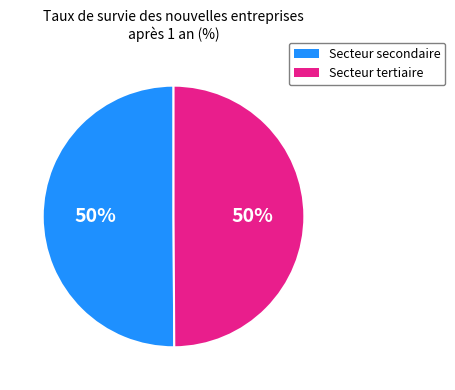

The Secteur secondaire slice represents 50% of the pie. True or false?

True